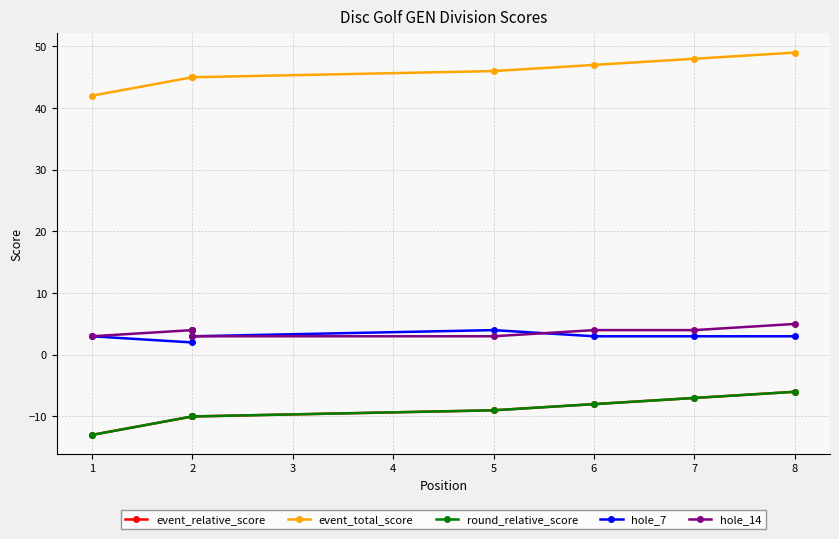

True or false: event_relative_score has more than 2 interior local peaks.

False